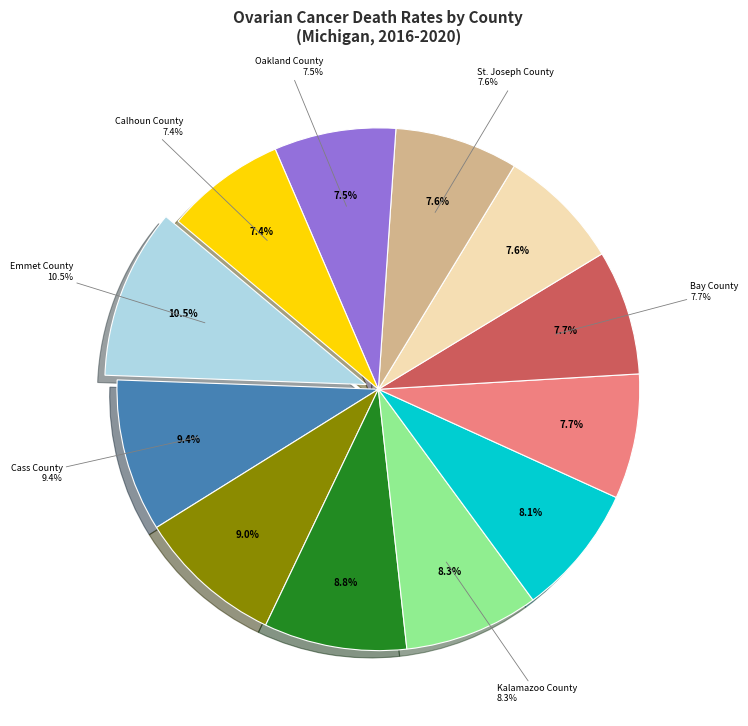

How many slices are in this pie chart?

12